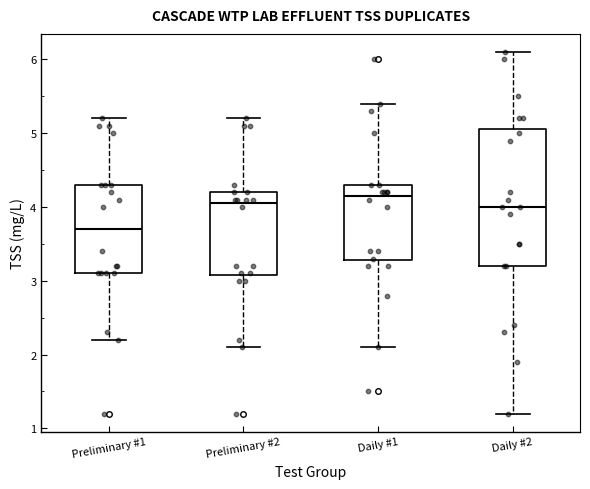

Reading left to right, transcribe this box plot: for each box, give where its median line is, the range the box spans, and where its two whiskers end, as read against the y-axis. The values are not printed on the chart, so give them approximately, as read against the axis.

Preliminary #1: median 3.7, box 3.1 to 4.3, whiskers 2.2 to 5.2
Preliminary #2: median 4.1, box 3.1 to 4.2, whiskers 2.1 to 5.2
Daily #1: median 4.2, box 3.3 to 4.3, whiskers 2.1 to 5.4
Daily #2: median 4.0, box 3.2 to 5.1, whiskers 1.2 to 6.1